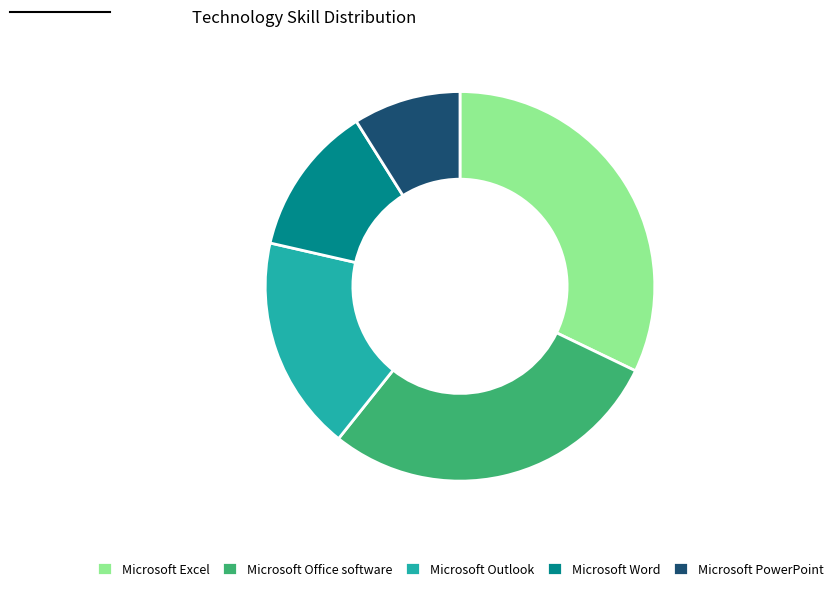

Does any single category account for the majority?

No